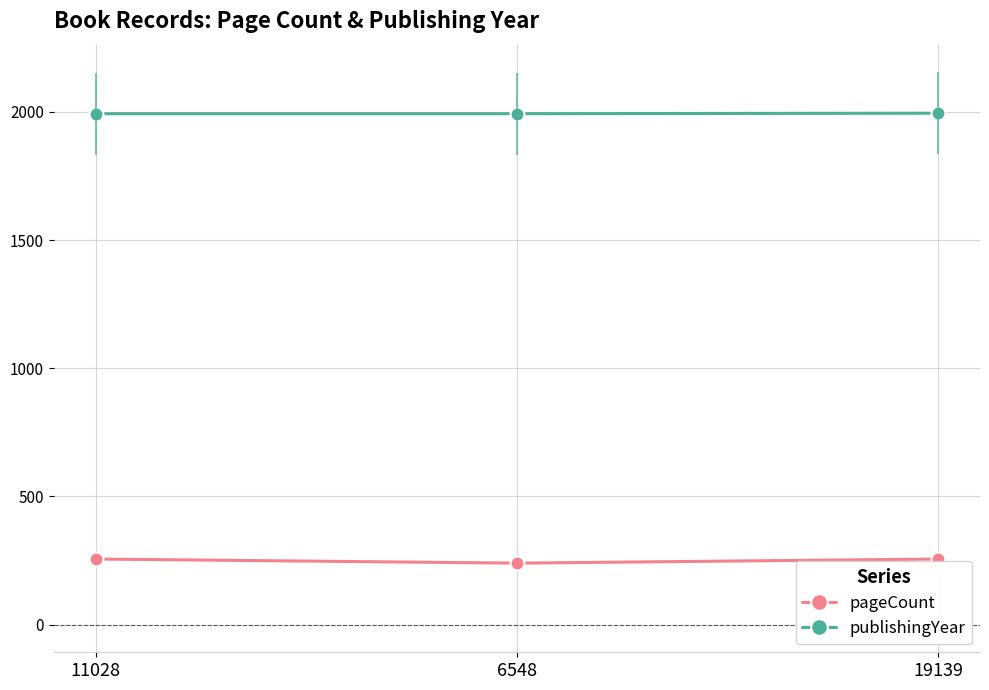

What are all the series names shown in the legend?

pageCount, publishingYear